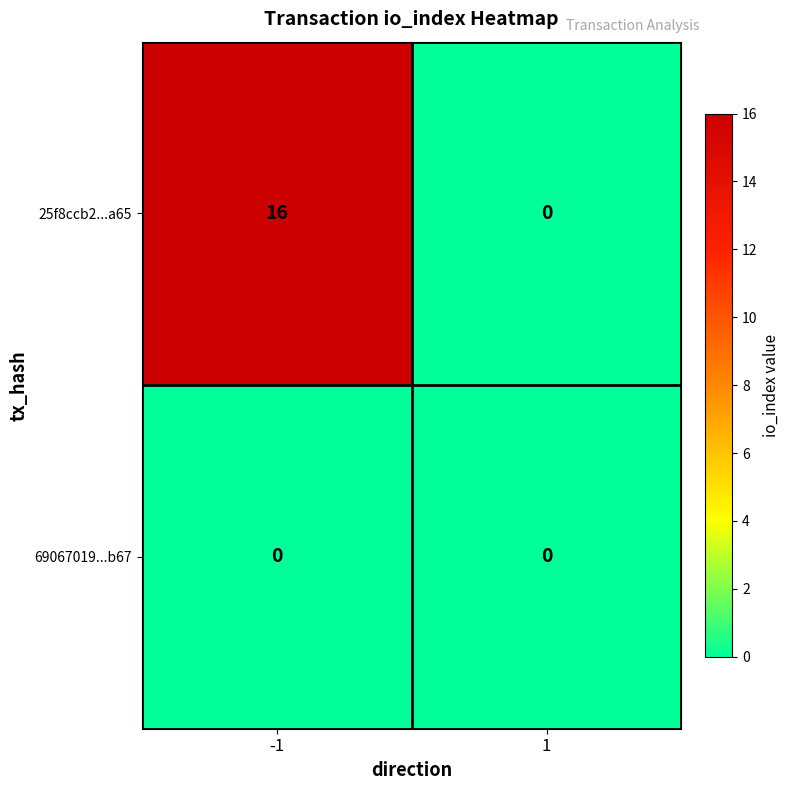

List the series in order of their peak value, lowest first.

69067019...b67, 25f8ccb2...a65